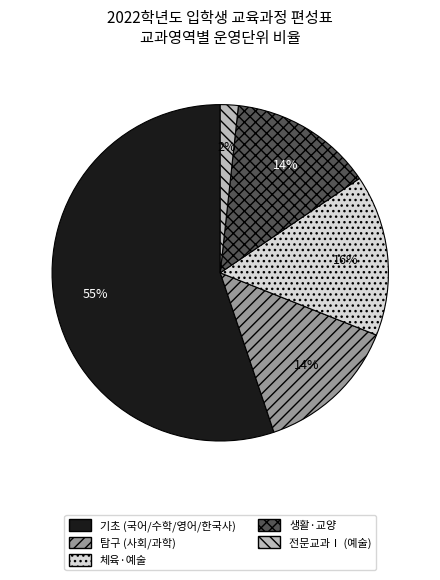

To the nearest percent, what is the average slice percentage?

20%